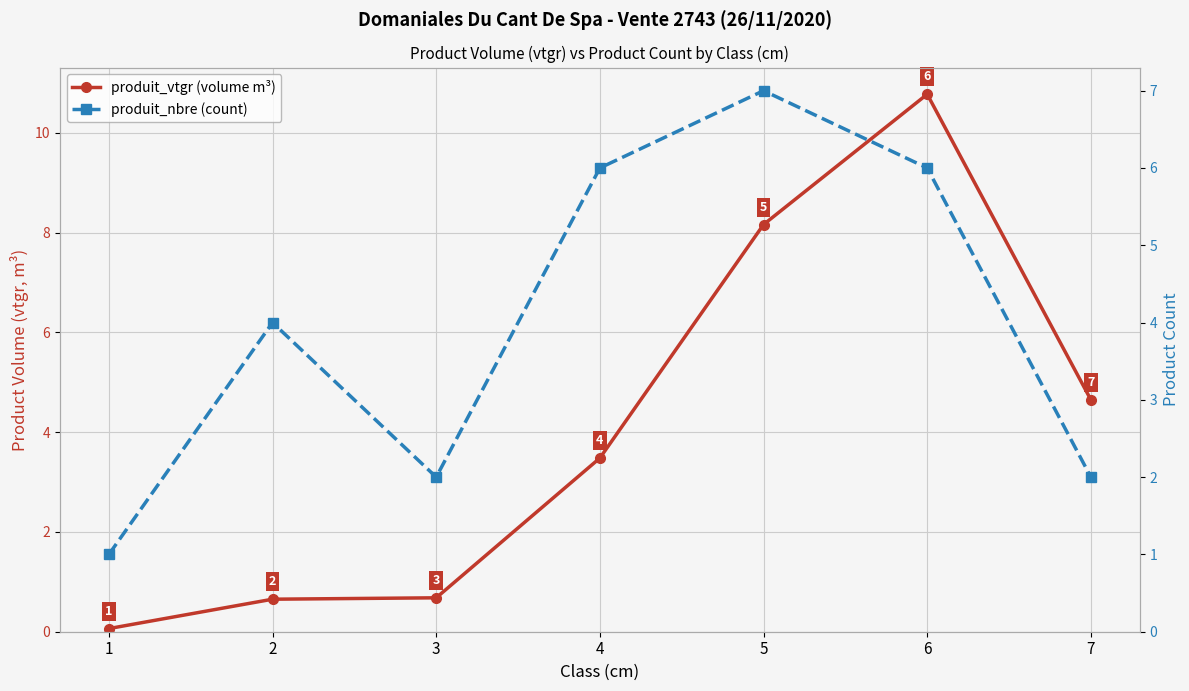

Reading left to right, extract all data points from this chart.

produit_vtgr (volume m³): 0.1	0.7	0.7	3.5	8.2	10.8	4.7
produit_nbre (count): 1.0	4.0	2.0	6.0	7.0	6.0	2.0